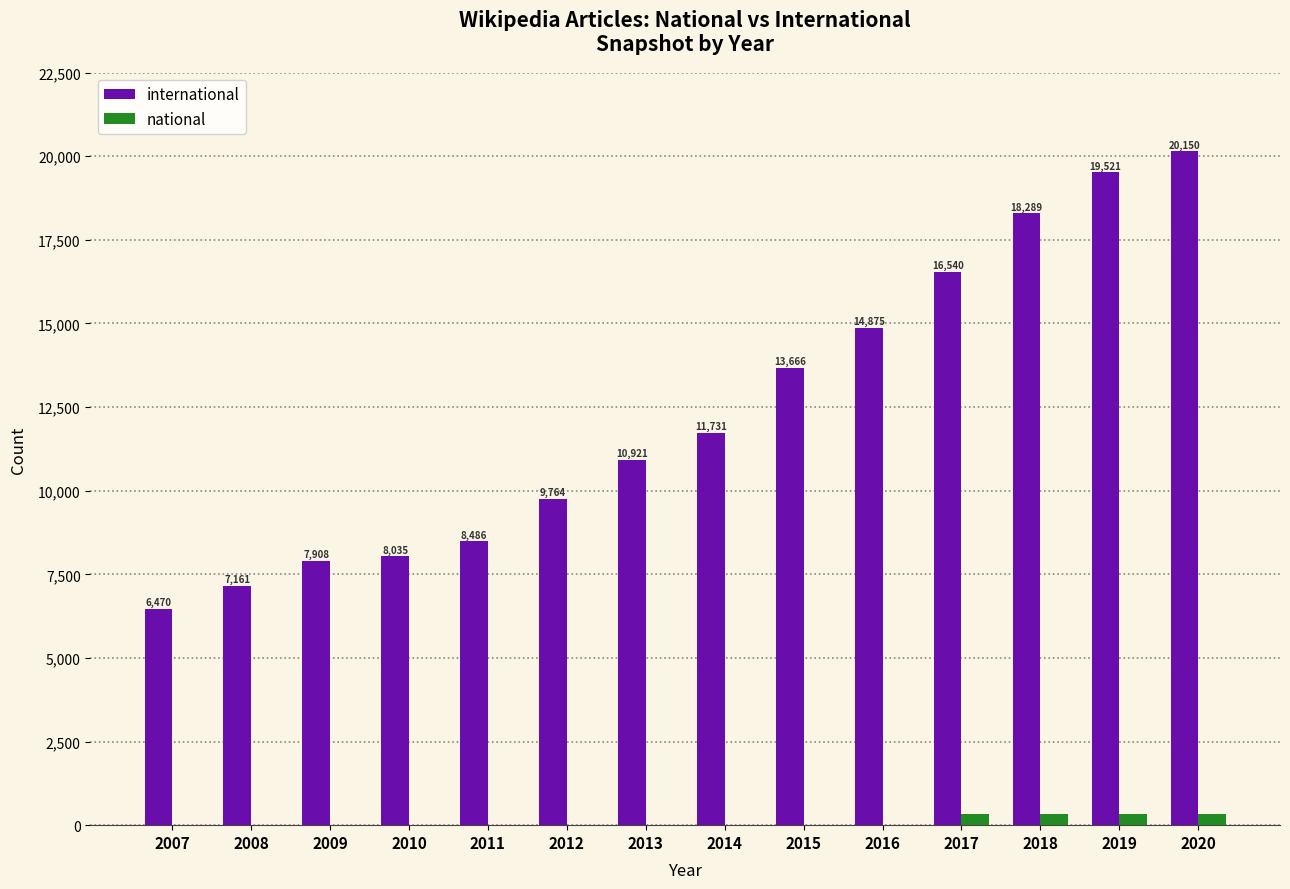

Reading left to right, what are all the values shown in this chart?

international: 2007=6470	2008=7161	2009=7908	2010=8035	2011=8486	2012=9764	2013=10921	2014=11731	2015=13666	2016=14875	2017=16540	2018=18289	2019=19521	2020=20150
national: 2007=1	2008=1	2009=1	2010=1	2011=1	2012=1	2013=1	2014=1	2015=1	2016=1	2017=330	2018=335	2019=340	2020=345